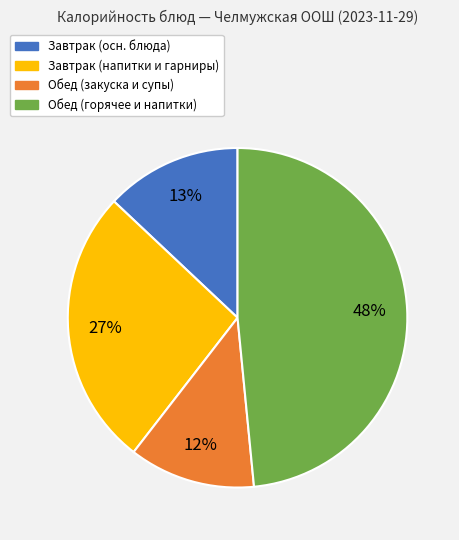

To the nearest percent, what is the average slice percentage?

25%